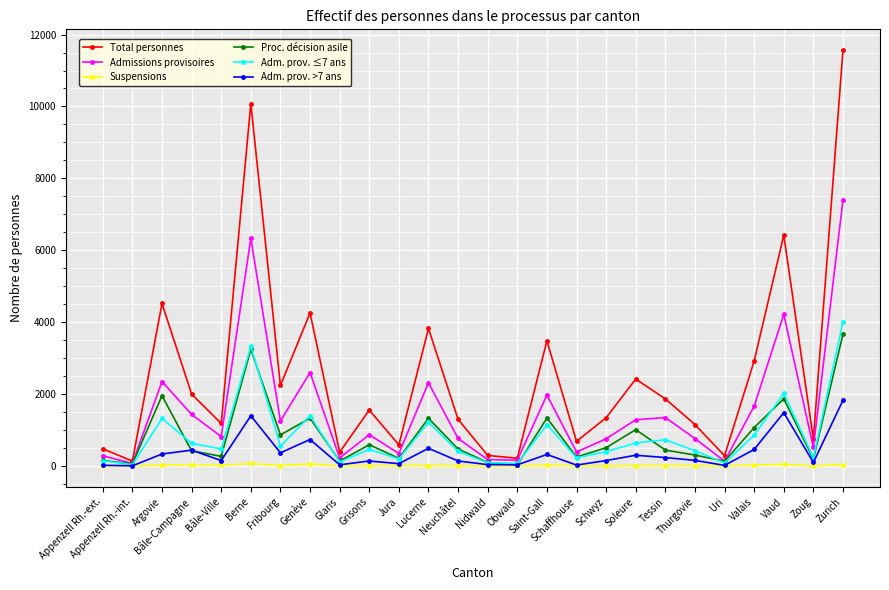

Which series has the largest total across all categories?

Total personnes